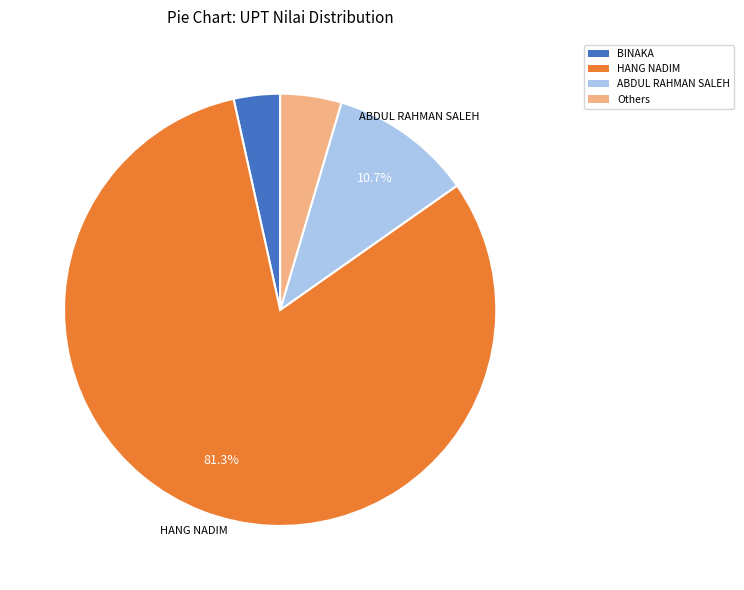

Rank the categories by value from highest to lowest.

HANG NADIM, ABDUL RAHMAN SALEH, Others, BINAKA